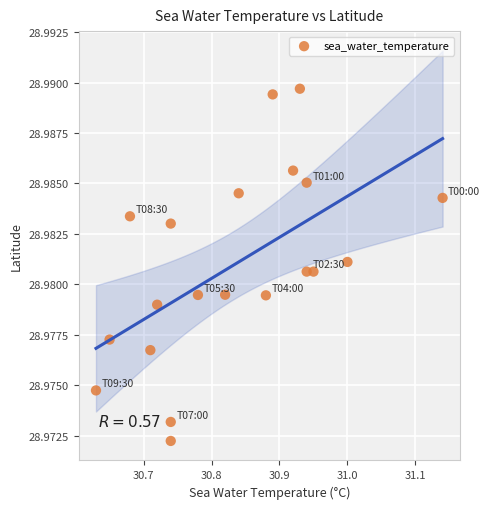

What is the range of X values (max minus min)?

0.5